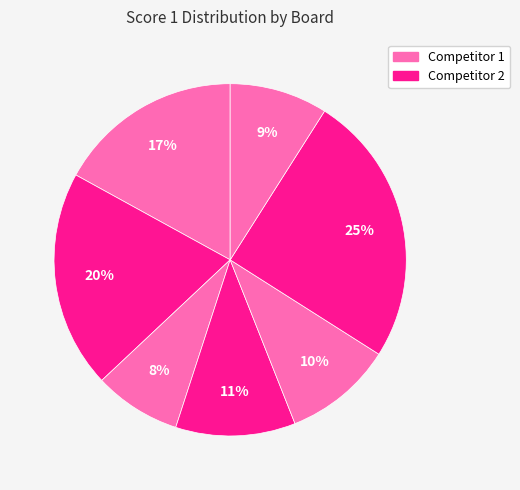

How many segments does this pie chart have?

7